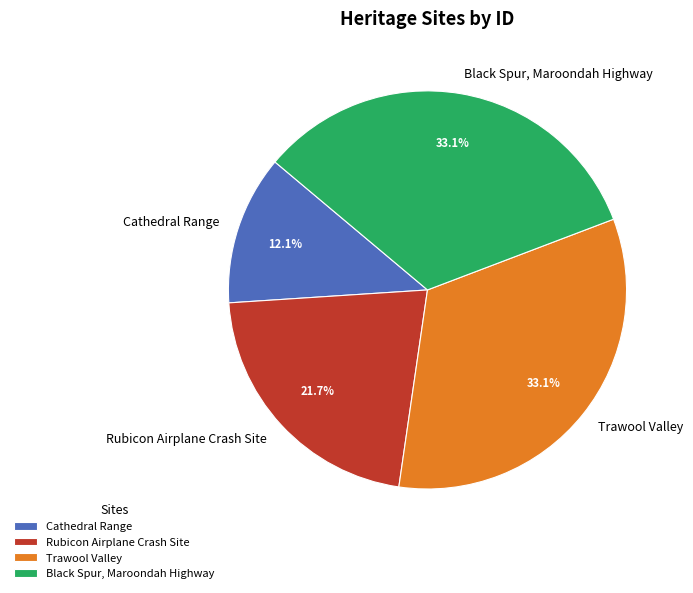

What percentage do Black Spur, Maroondah Highway and Rubicon Airplane Crash Site together represent?

54.8%